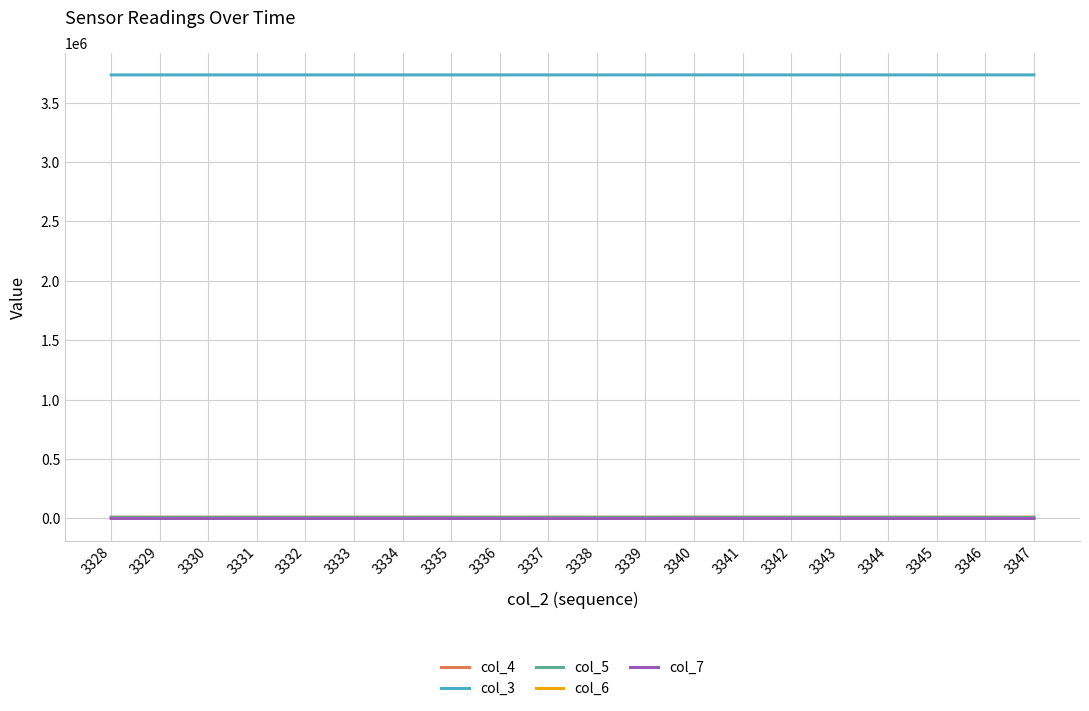

What is the sum of the col_6 values at 3334 and 3339?

660